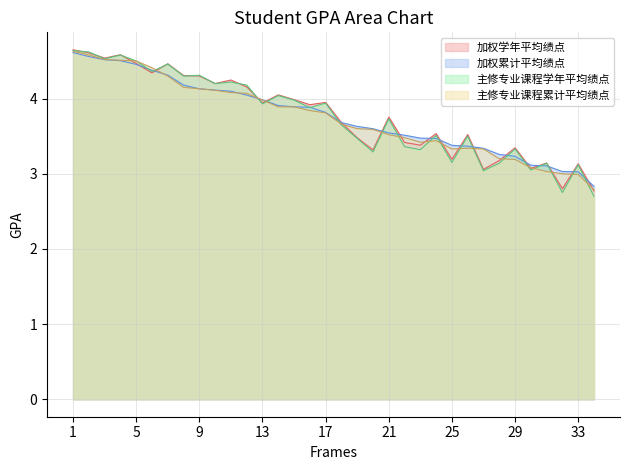

What is the difference between the maximum and second lowest values in the 主修专业课程学年平均绩点 series?

1.9